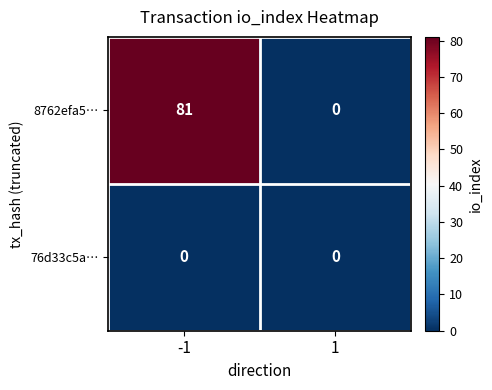

At how many categories does at least one series exceed 12?

1